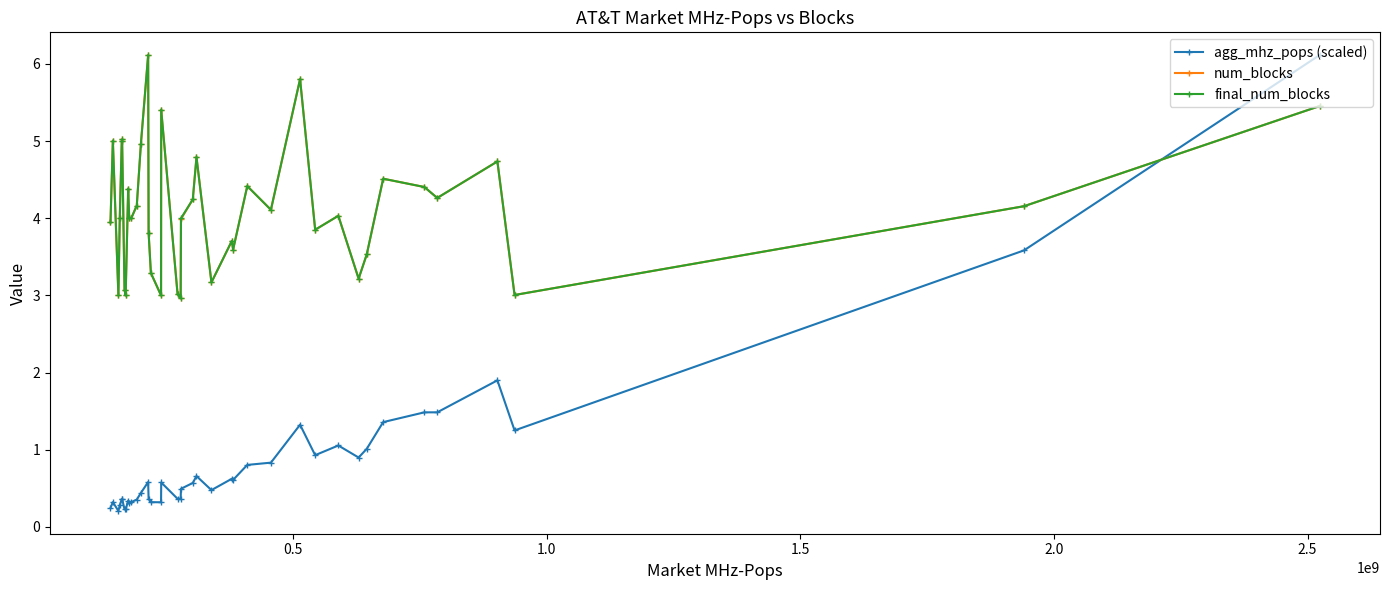

What is the value of the final_num_blocks point at the 11th from the left?

4.0